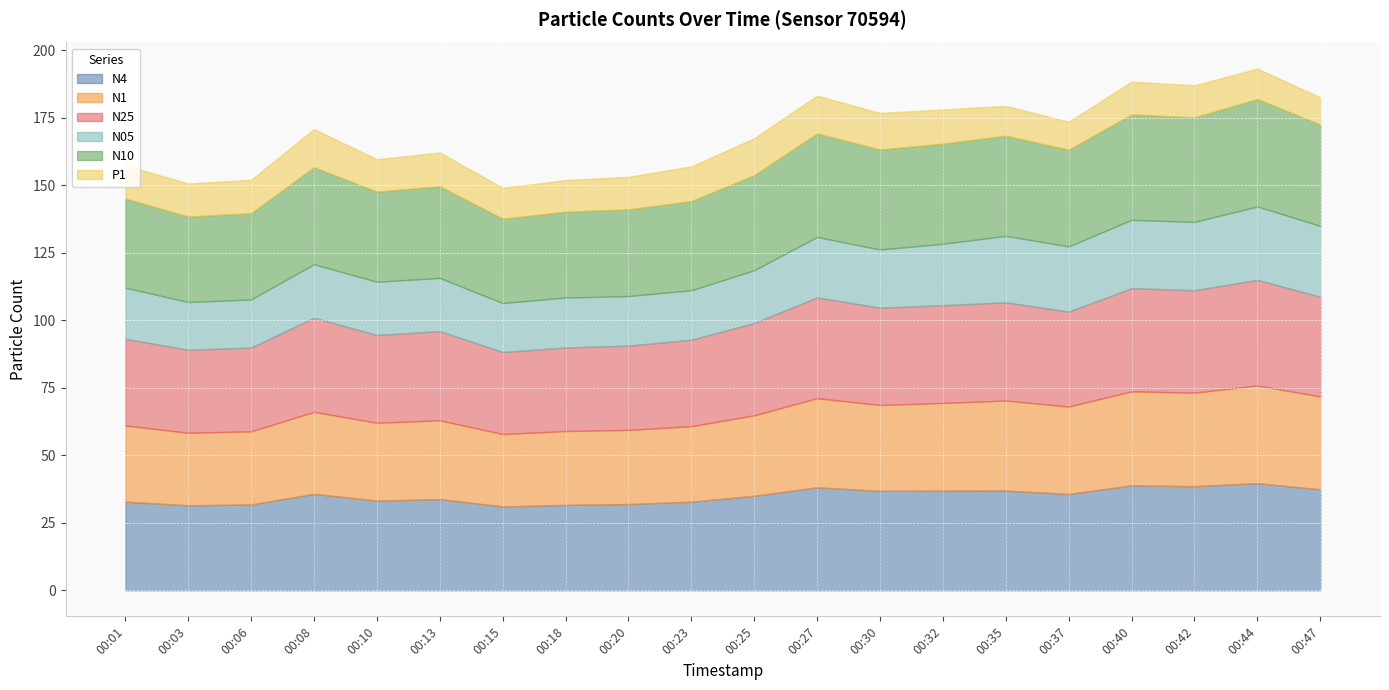

Where is the first local minimum for N10?

00:03